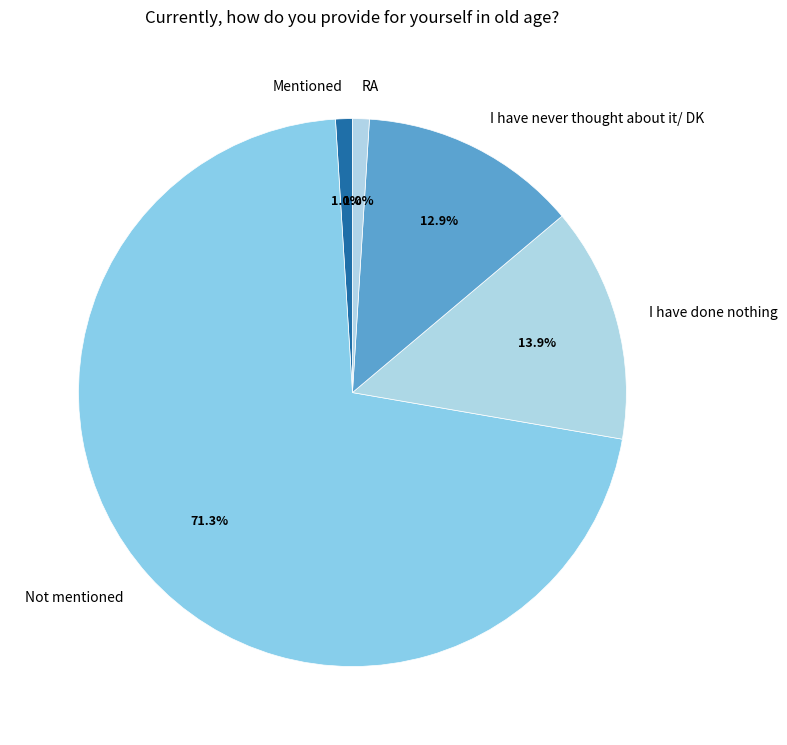

The I have never thought about it/ DK slice represents 1% of the pie. True or false?

False